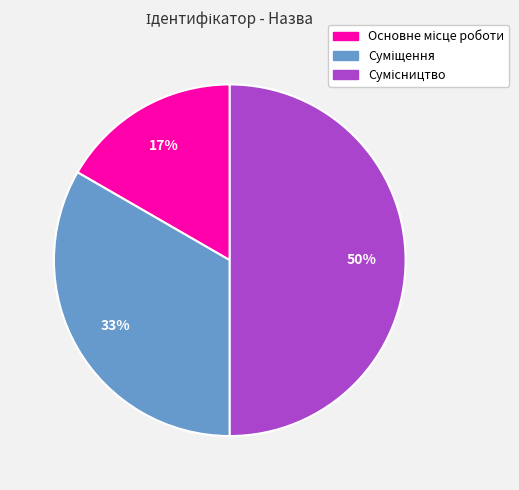

To the nearest percent, what is the difference between the largest and smallest slice percentages?

33%